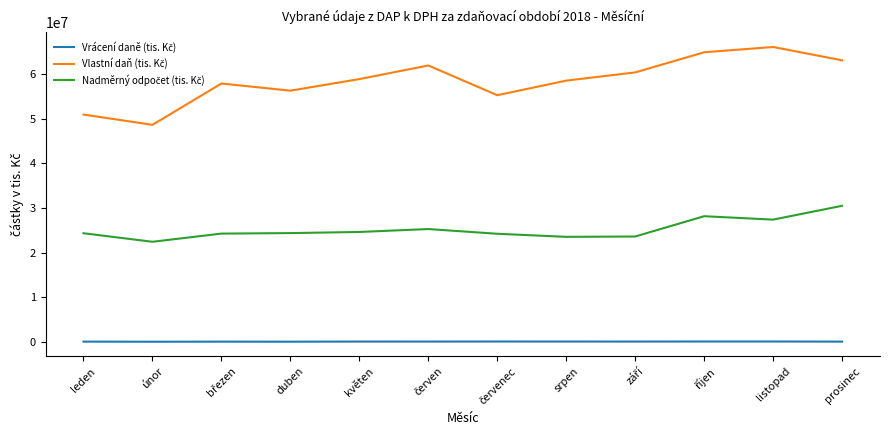

What is the difference between the highest and lowest values at únor?

48535766.8